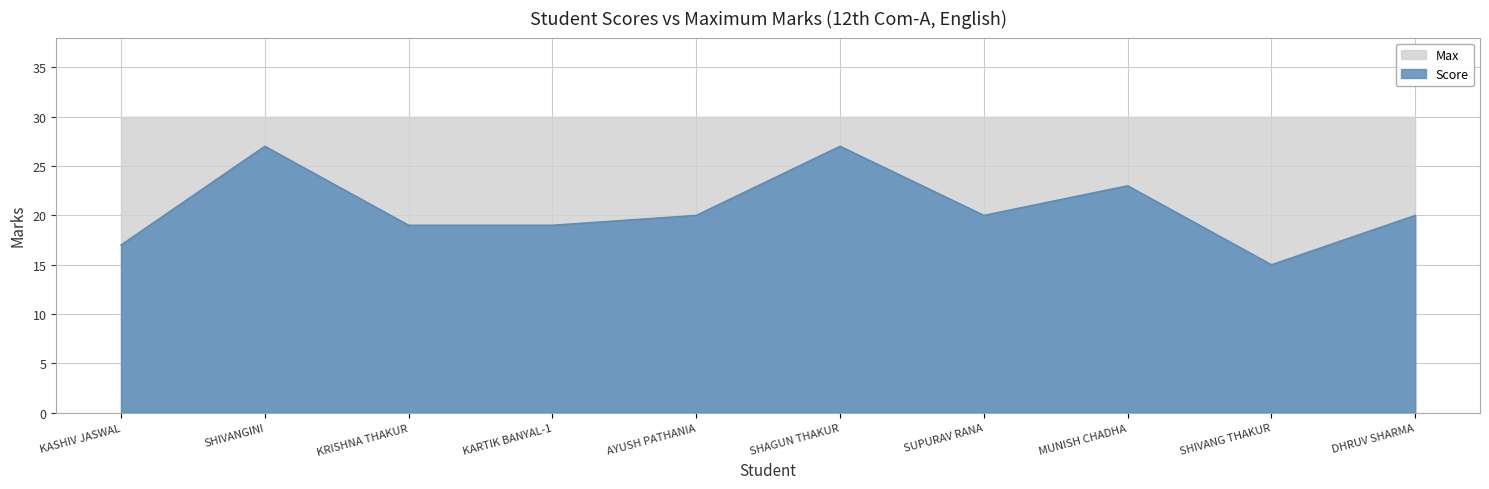

Rank the categories by value from highest to lowest.

SHIVANGINI, SHAGUN THAKUR, MUNISH CHADHA, AYUSH PATHANIA, SUPURAV RANA, DHRUV SHARMA, KRISHNA THAKUR, KARTIK BANYAL-1, KASHIV JASWAL, SHIVANG THAKUR